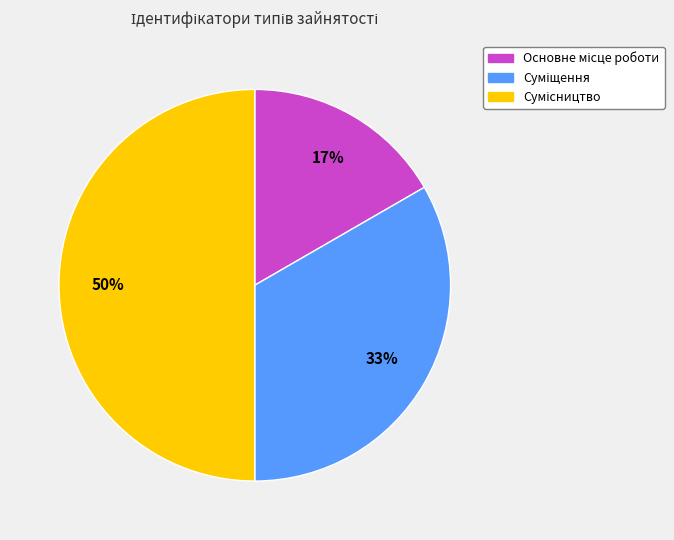

To the nearest percent, what is the difference between the largest and smallest slice percentages?

33%